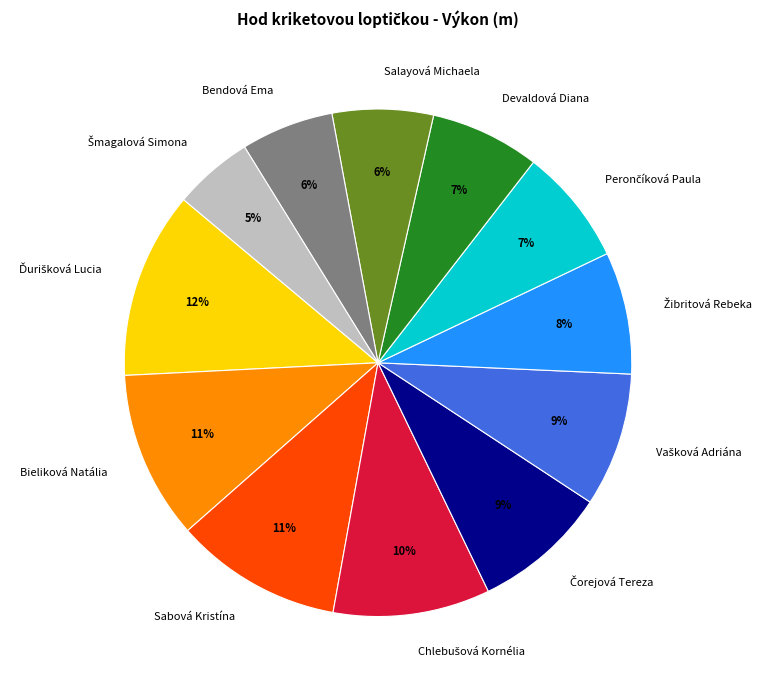

Does any single category account for the majority?

No